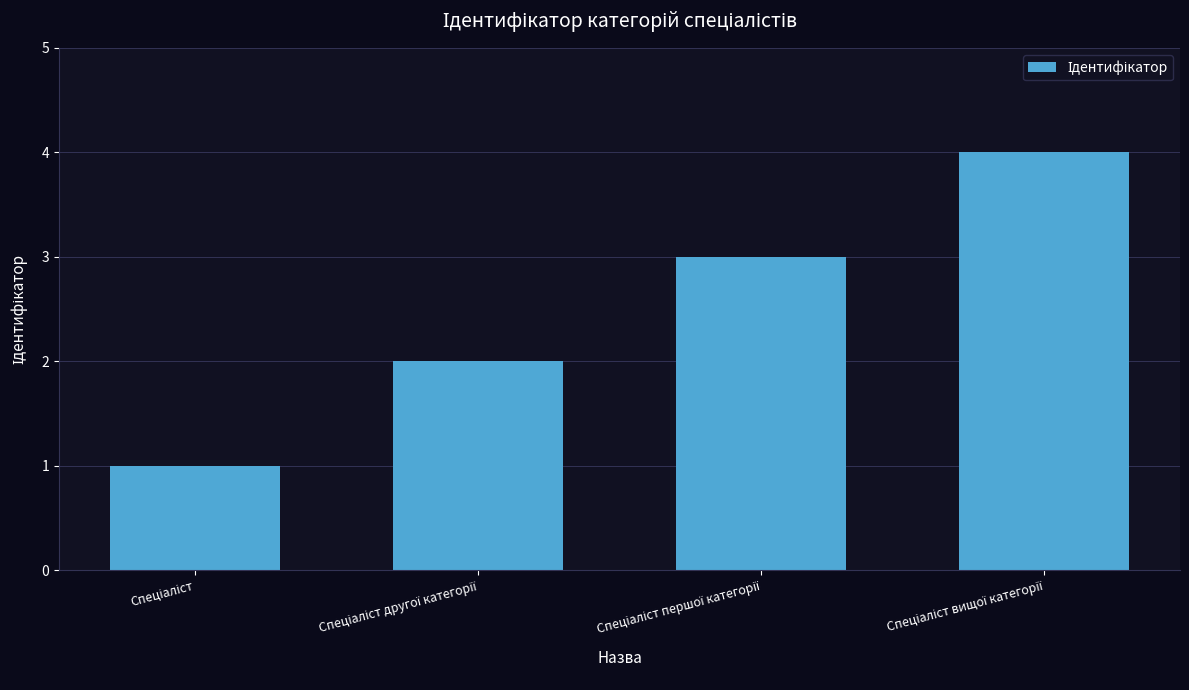

Does the chart contain any negative values?

No